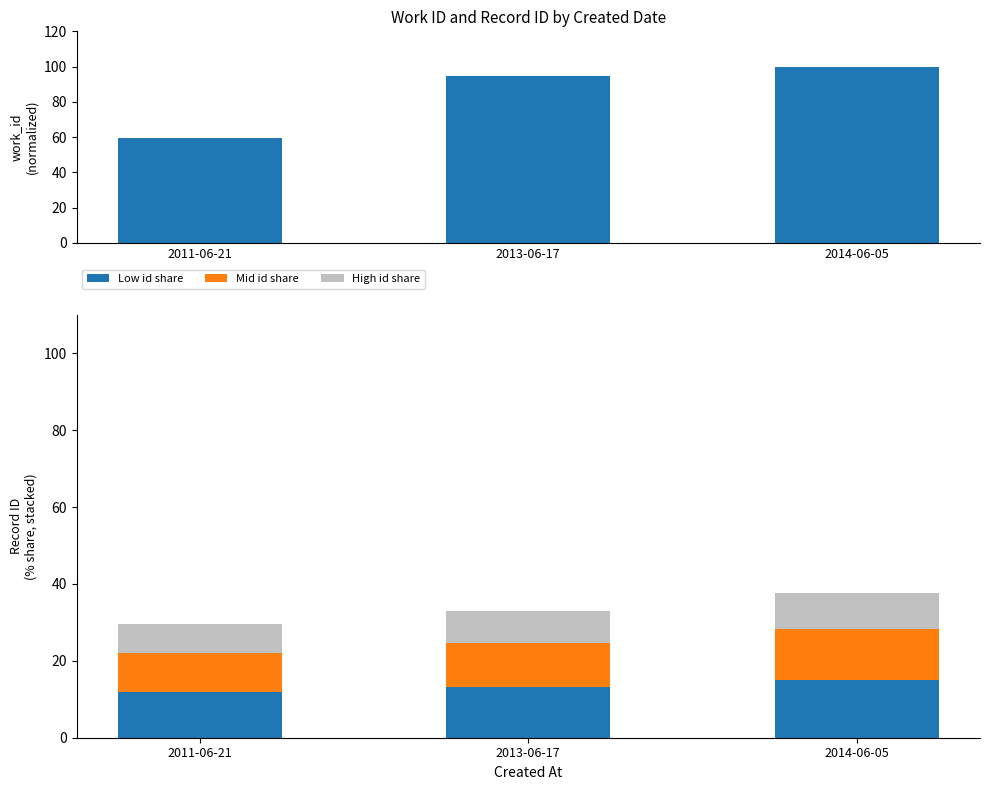

Between 2014-06-05 and 2011-06-21, which is larger?

2014-06-05